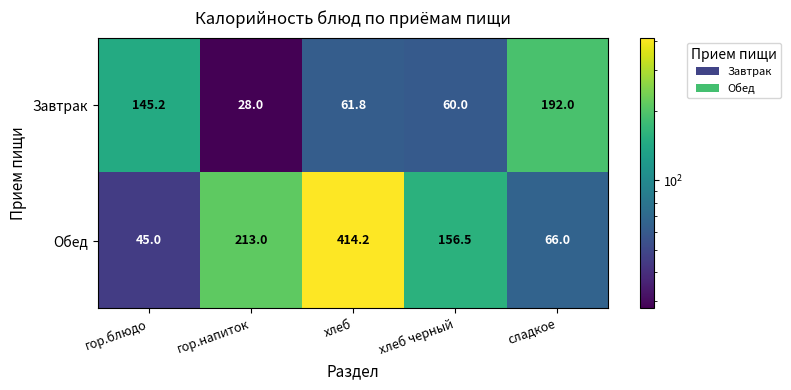

At which label is Обед closest to 229?

гор.напиток